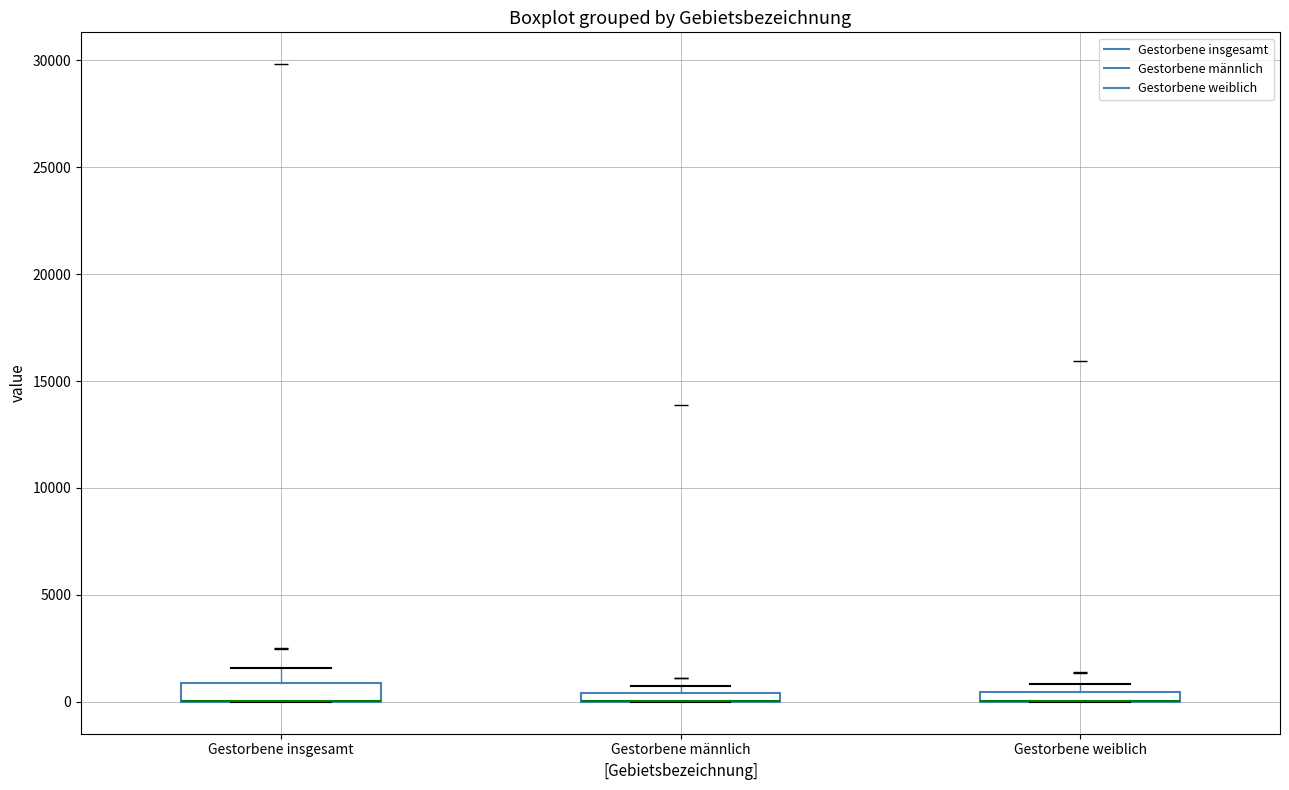

Where is the lower edge of the box for Gestorbene weiblich on the y-axis? The values are not printed on the chart, so give them approximately, as read against the axis.

0